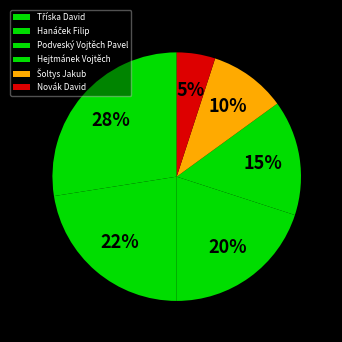

To the nearest percent, what is the combined percentage of Hejtmánek Vojtěch and Hanáček Filip?

38%